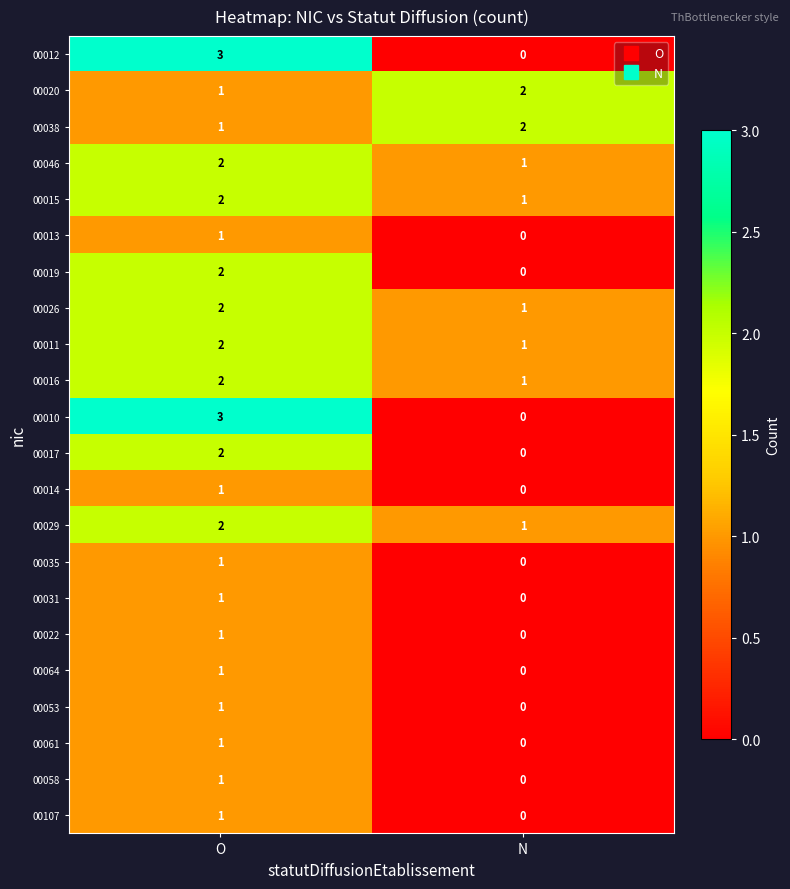

How many distinct data groups are displayed?

22